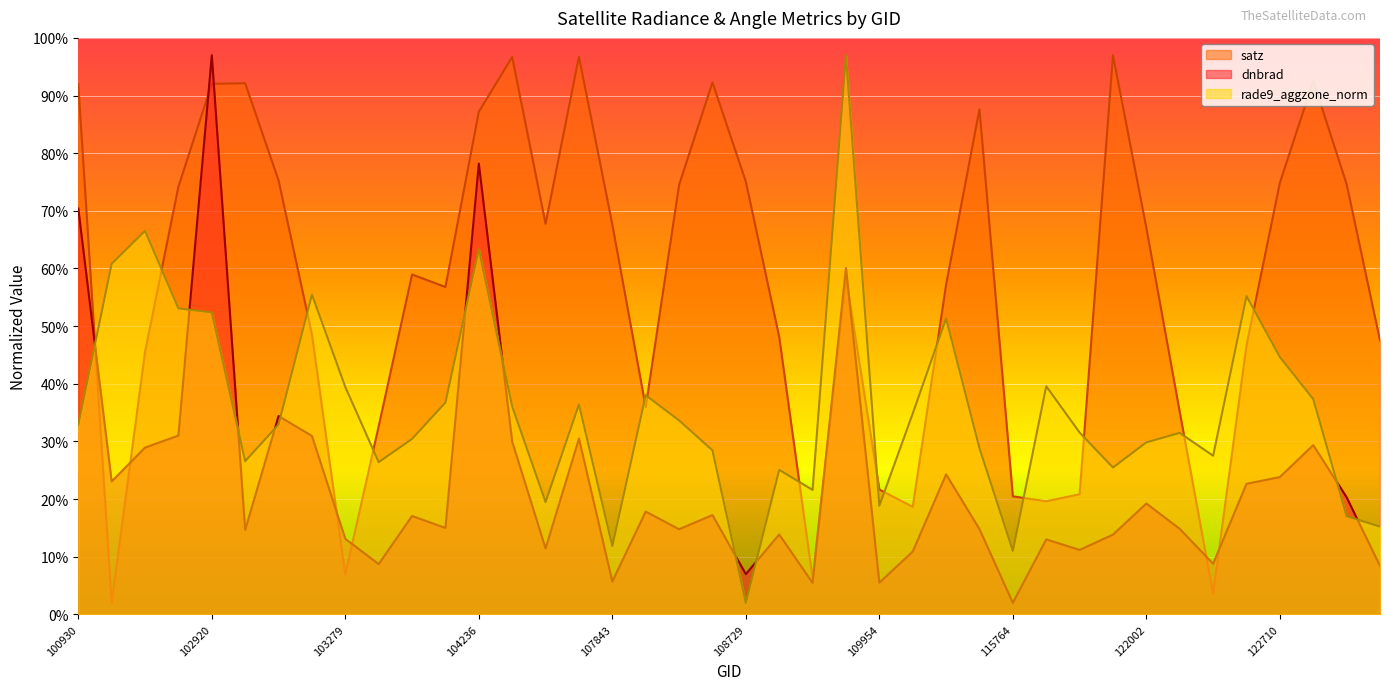

Which series ends up on top after the final intersection of rade9_aggzone_norm and satz?

satz